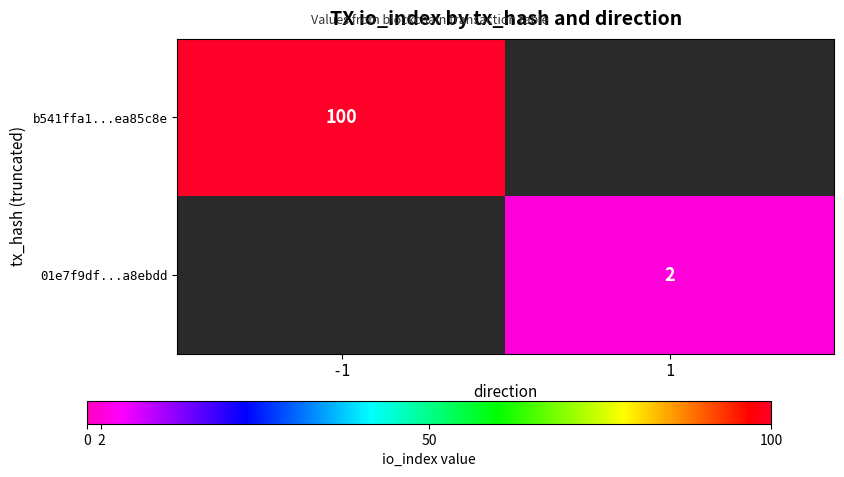

What is the spread (max minus min) of values at -1?

100